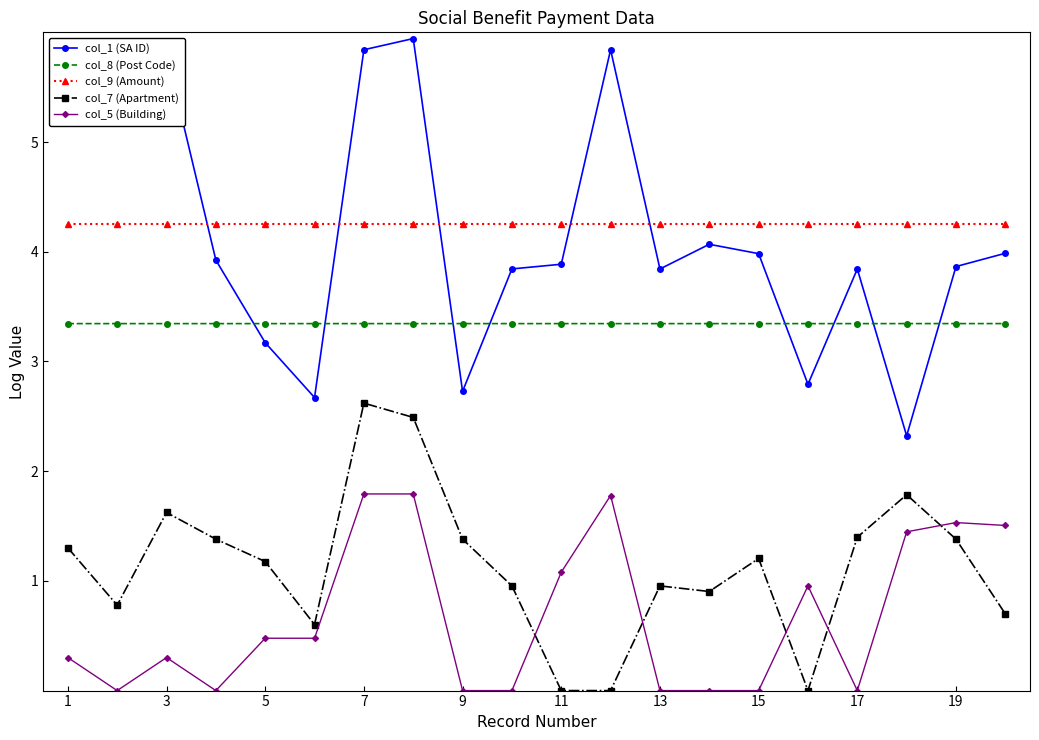

Which series has the widest spread of values?

col_1 (SA ID)